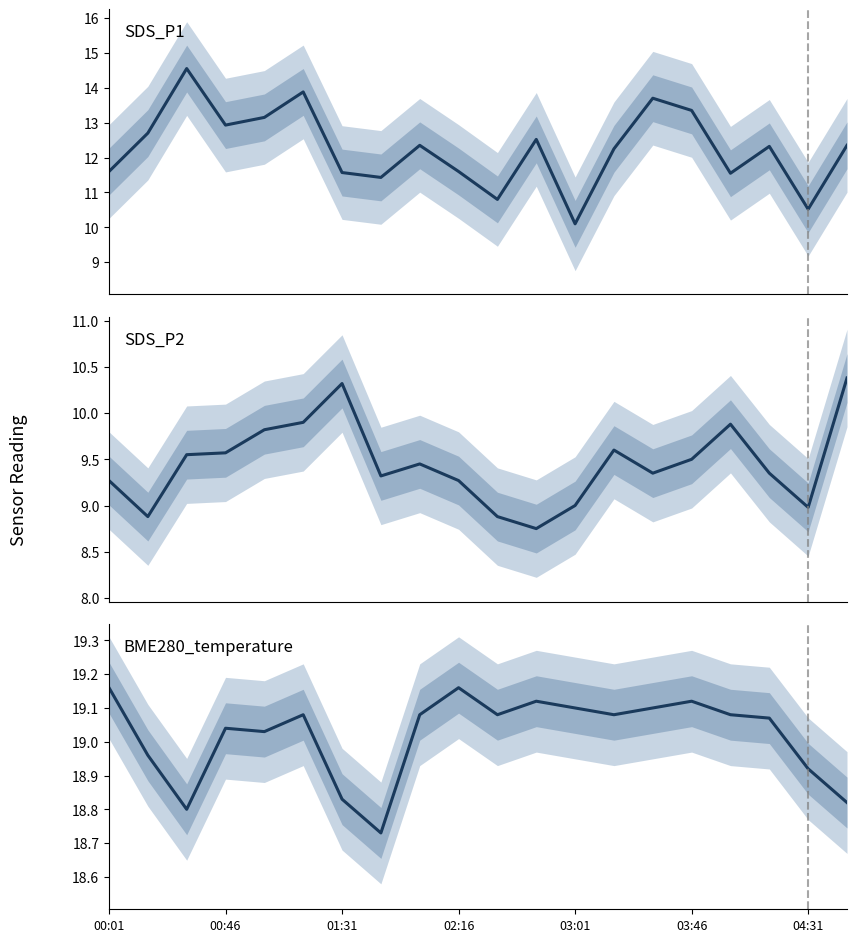

Between 7 and 11, which is larger?

11